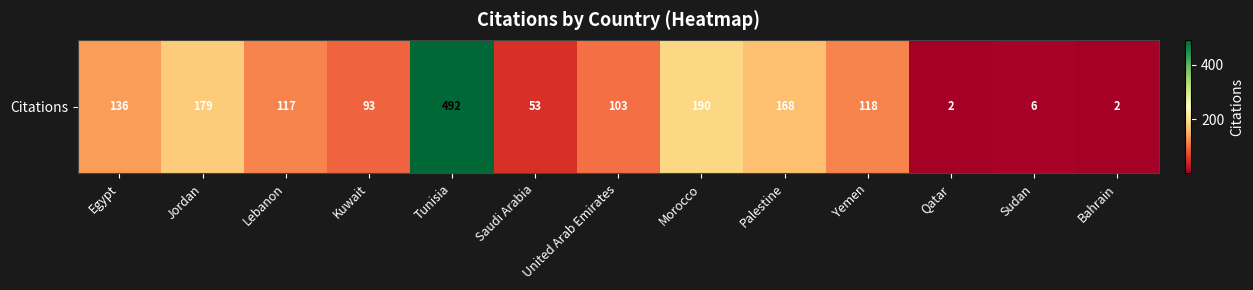

What is the average value?

128